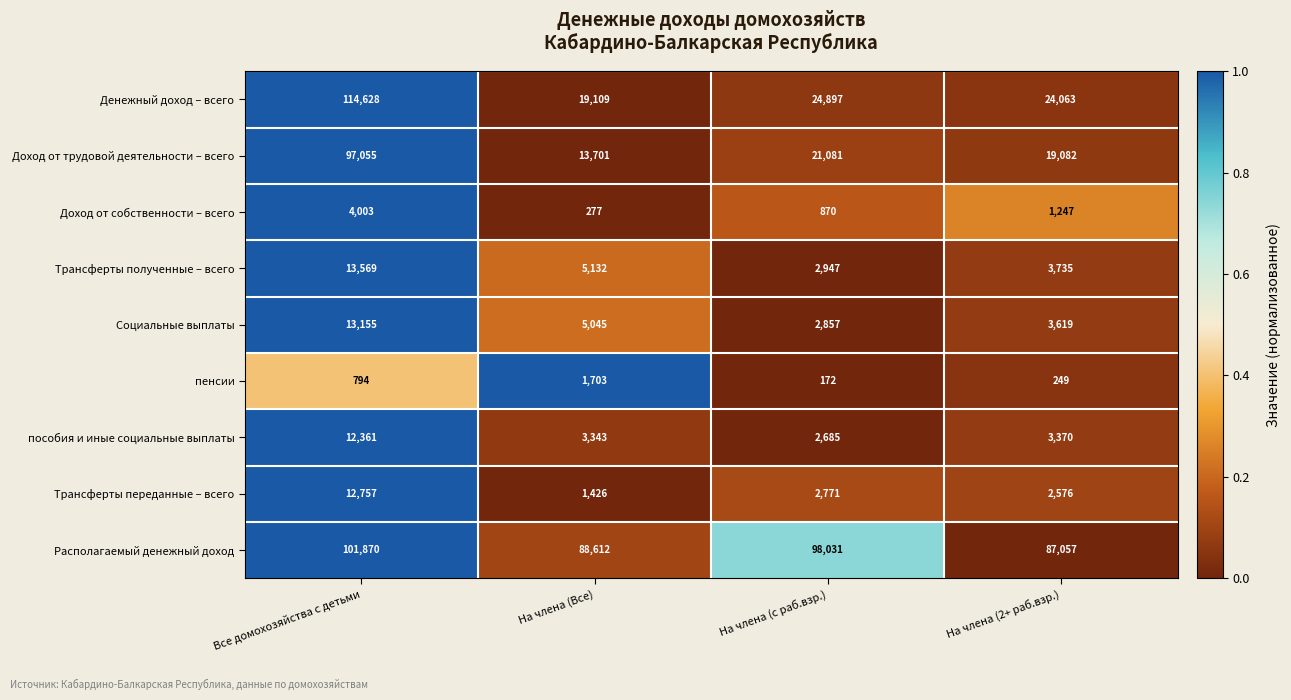

What is the spread (max minus min) of values at На члена (2+ раб.взр.)?

86808